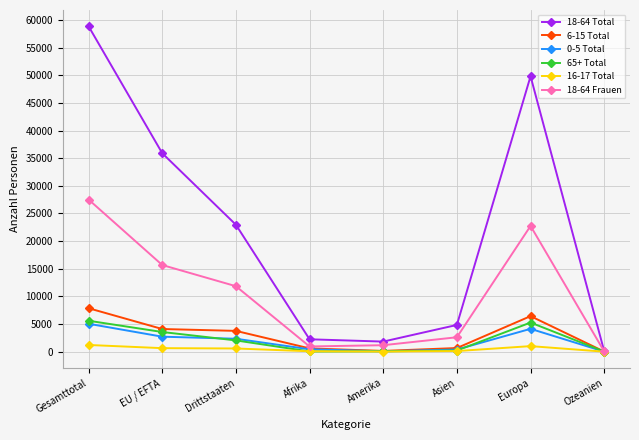

What is the label of the 6th point from the left?

Asien